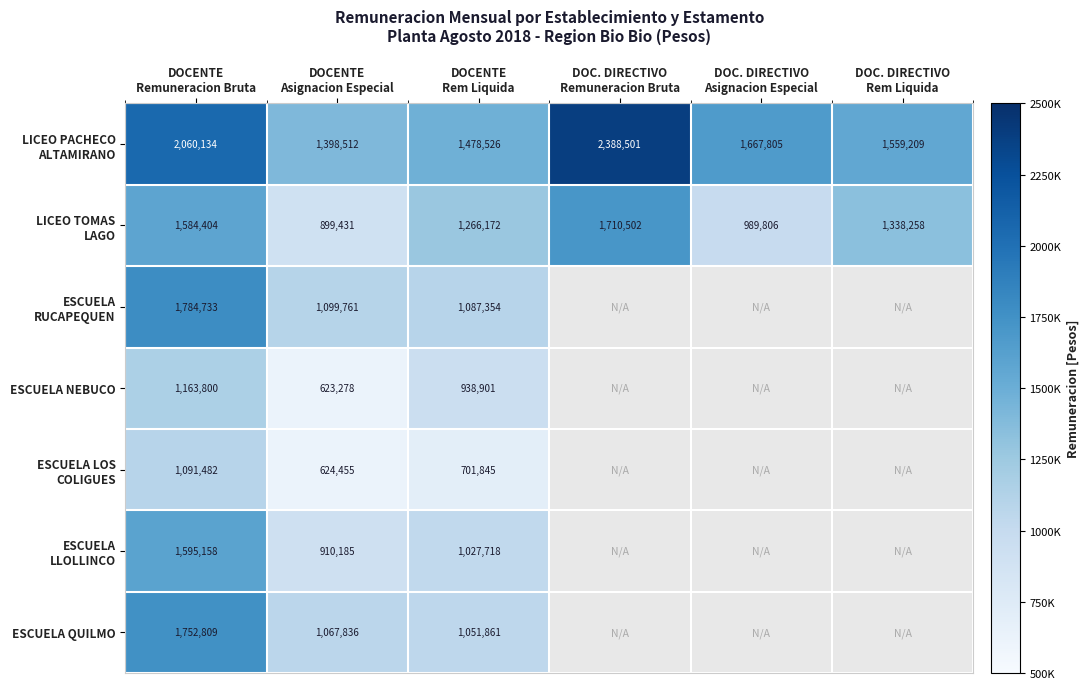

Count the number of data series in this chart.

7